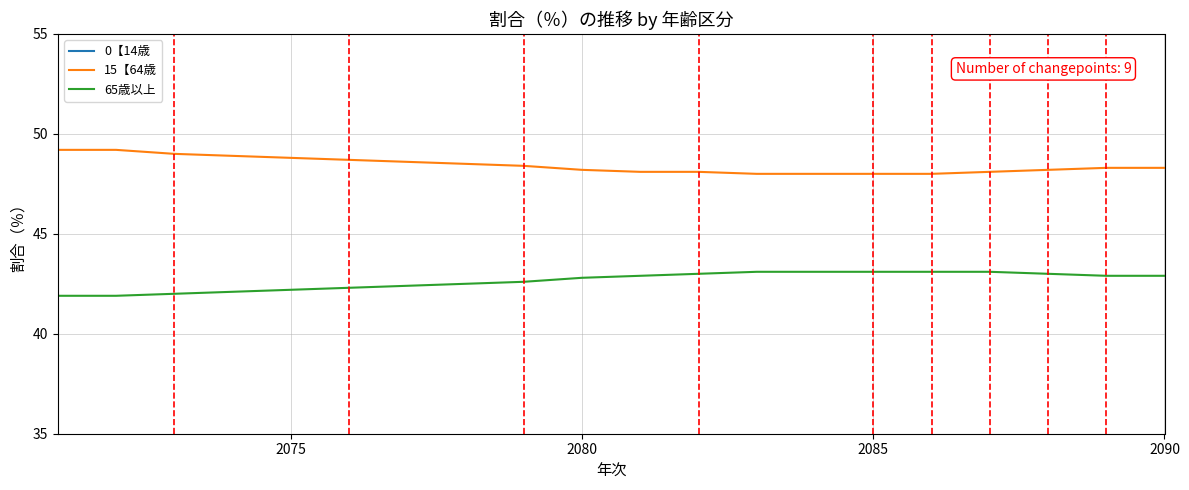

True or false: 15【64歳 has more than 0 points higher than both neighbors.

False